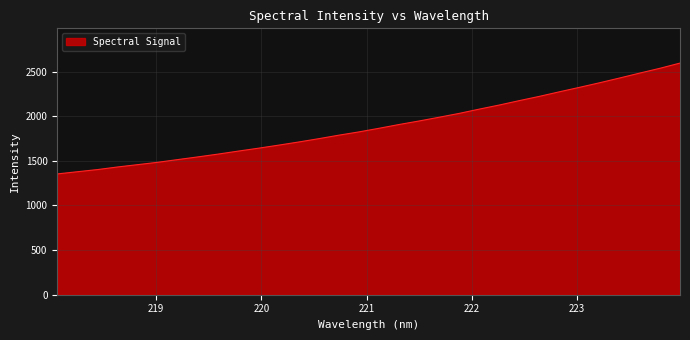

Reading left to right, transcribe all the data shown in this chart.

1353.5	1377.9	1402.2	1431.3	1457.4	1483.8	1514.5	1544.4	1575.6	1609.2	1641.4	1675.5	1710.9	1748.0	1787.3	1824.0	1864.5	1906.8	1946.5	1988.5	2031.7	2079.6	2125.6	2175.0	2222.9	2274.0	2324.0	2375.2	2428.7	2483.6	2537.0	2595.4